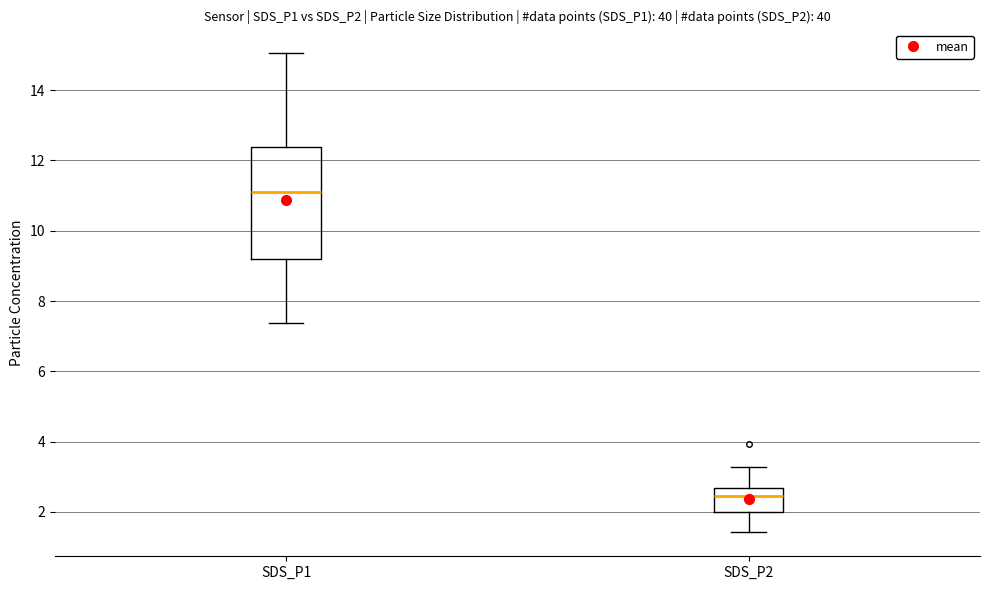

Which box is the tallest, from its lower edge to its upper edge?

SDS_P1